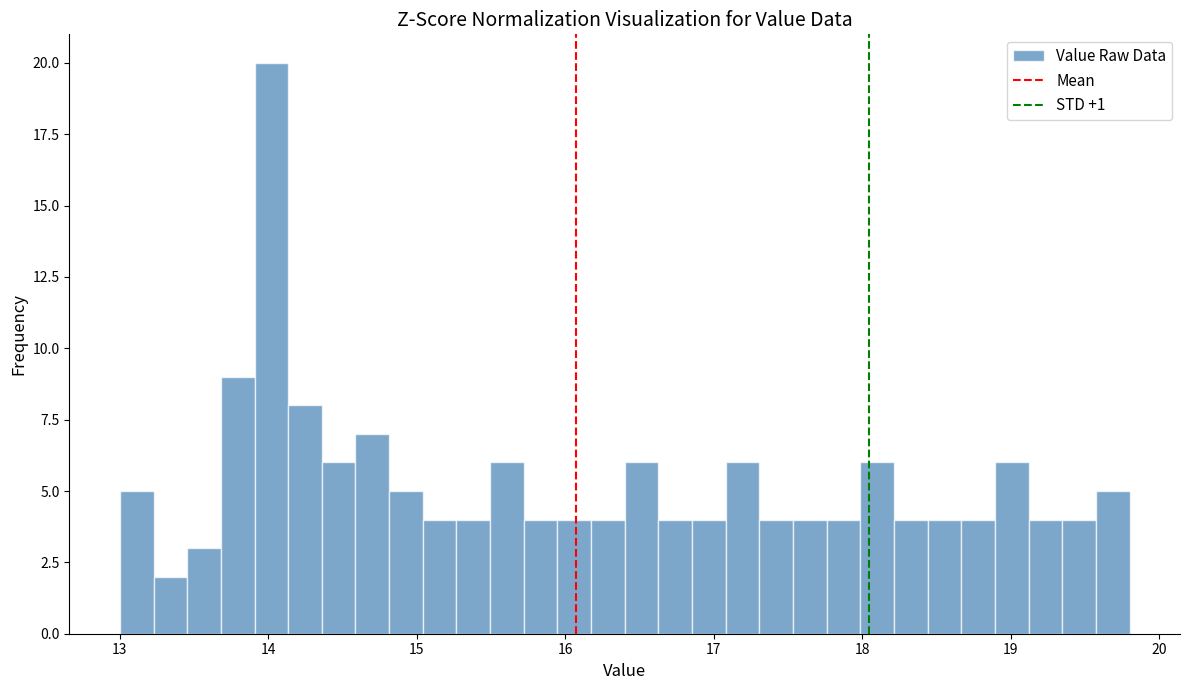

Around what value on the x-axis is the tallest bar? Give the approximate position of its centre, as read against the axis.

14.0